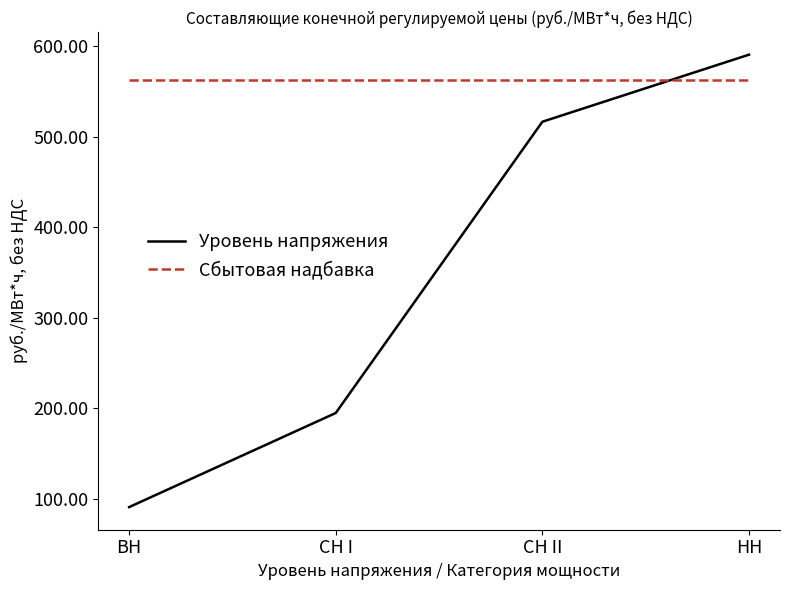

What is the minimum value shown in the chart?

91.0